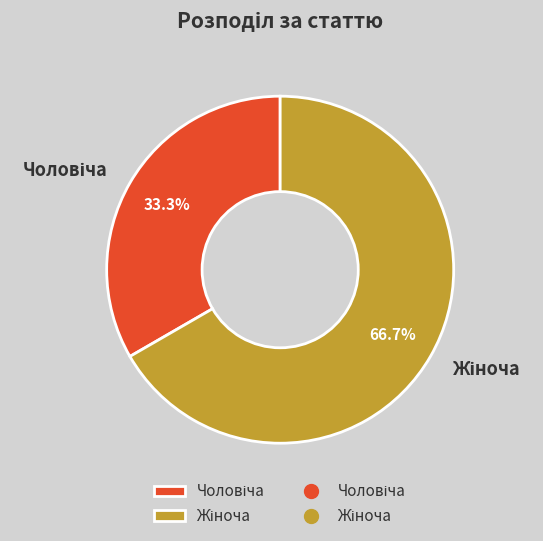

Is there any slice that represents more than half of the pie?

Yes